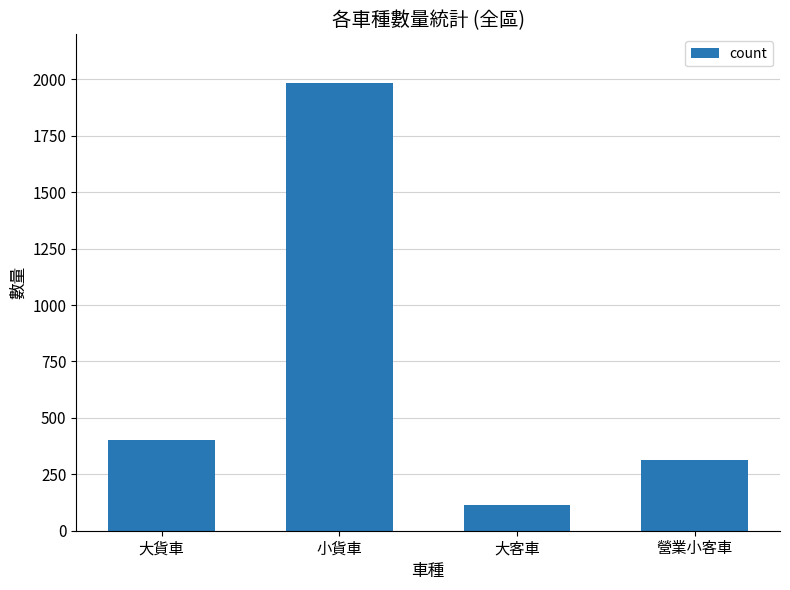

What is the minimum value shown in the chart?

114